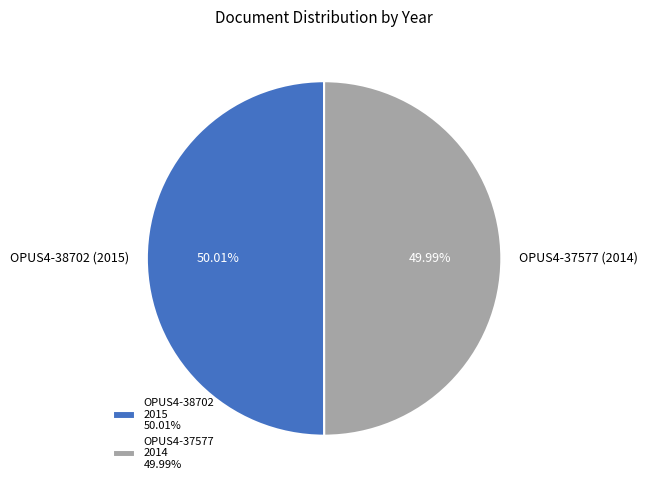

What is the ratio of the value at OPUS4-37577 (2014) to the value at OPUS4-38702 (2015)?

1.0